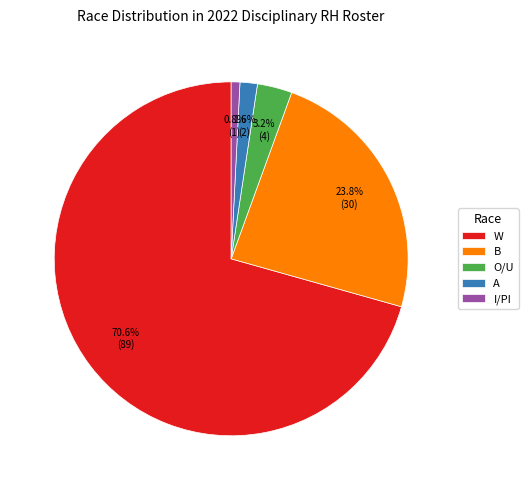

To the nearest percent, what percentage of the pie is A?

2%